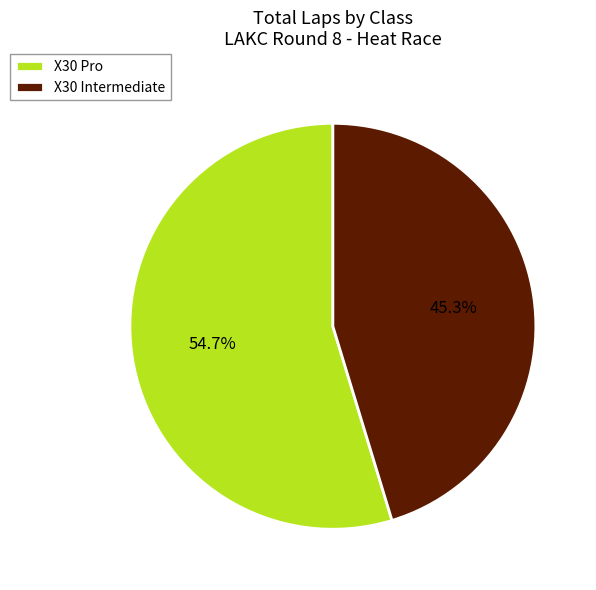

Count the number of slices in the pie.

2